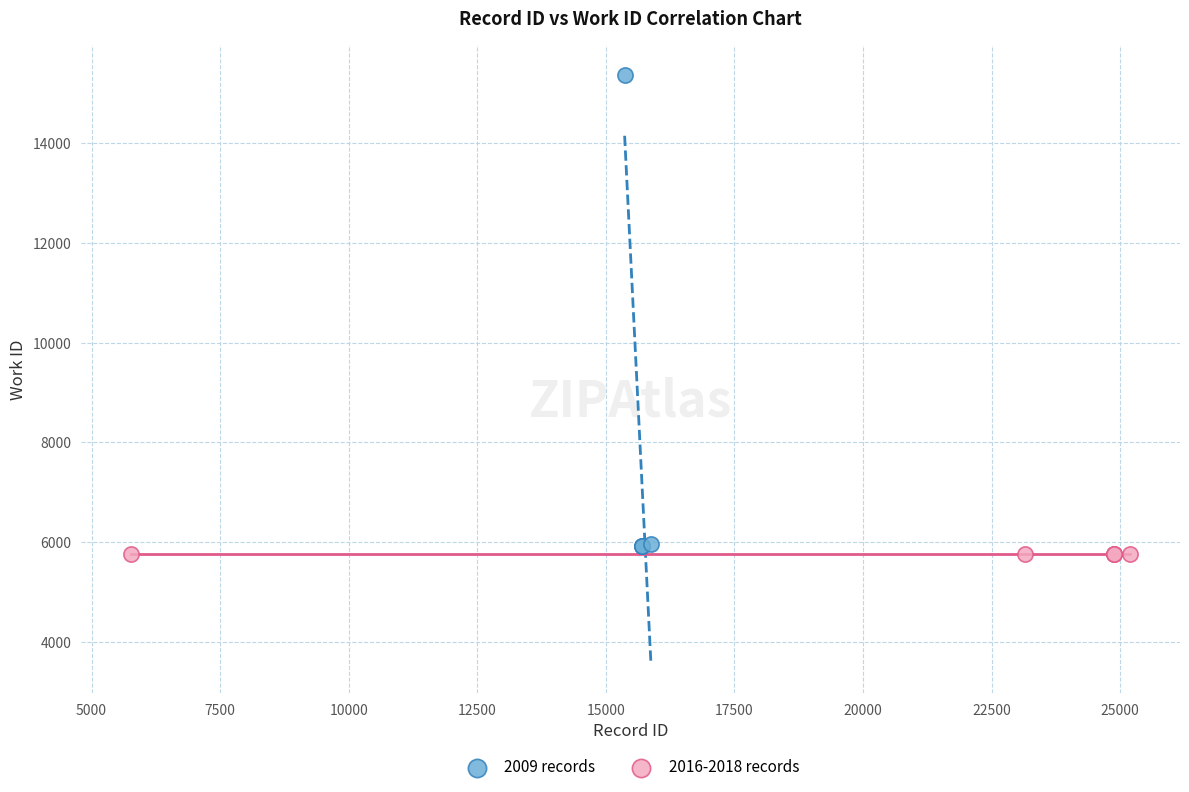

Which series contains the highest Y value?

2009 records